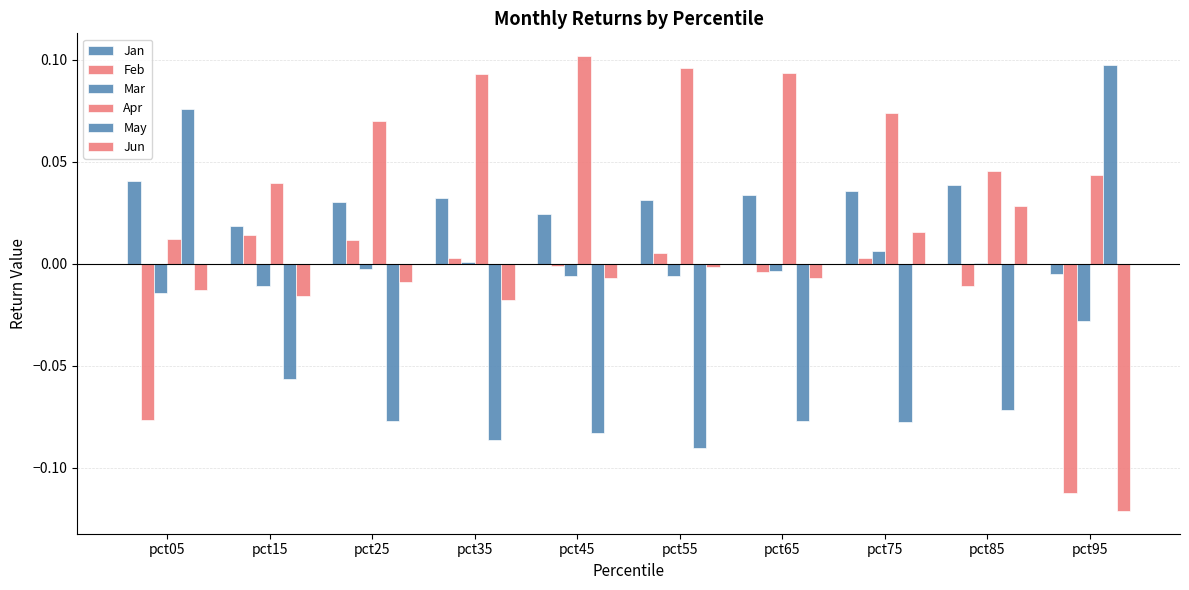

How many groups of bars are there?

10